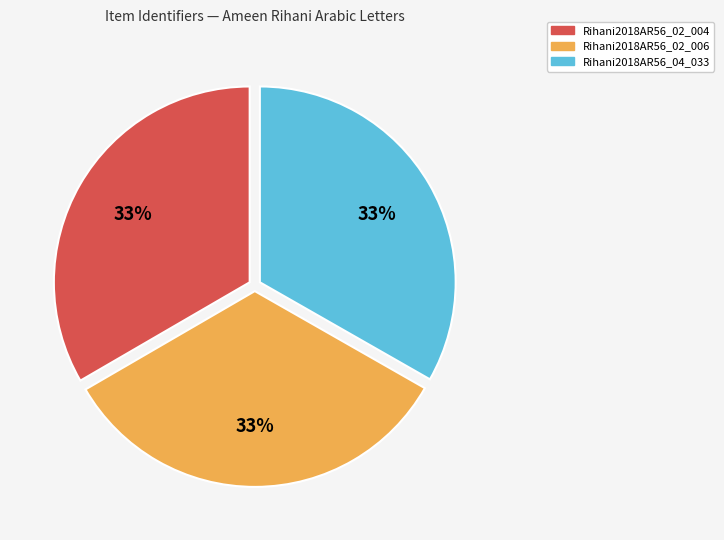

The Rihani2018AR56_04_033 slice represents 33% of the pie. True or false?

True